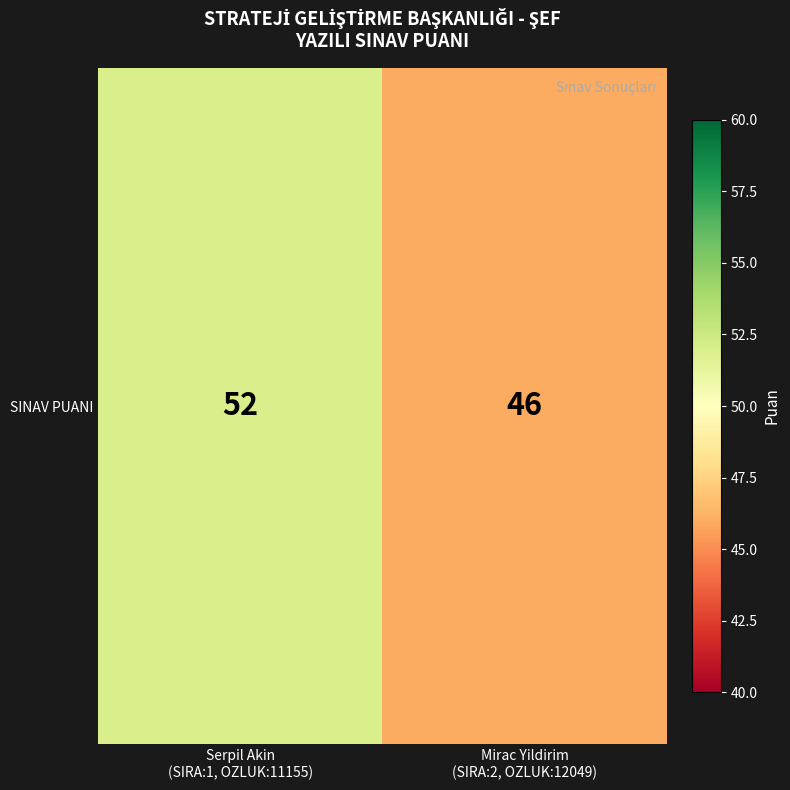

At which label is the value closest to 49?

Serpil Akin
(SIRA:1, OZLUK:11155)